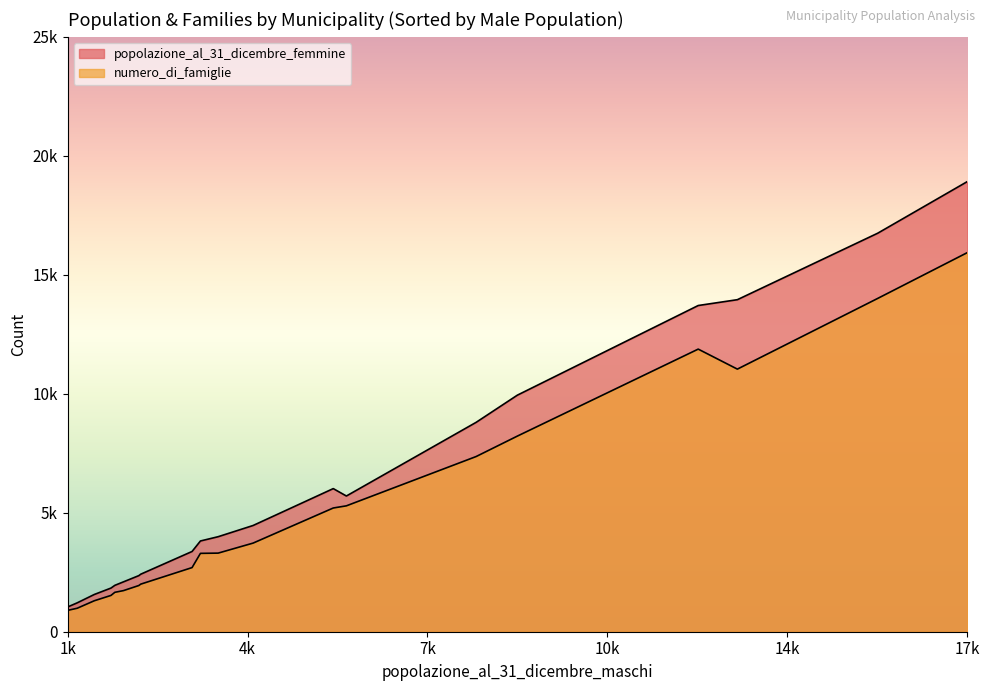

Does the chart display data point markers on the line(s)?

No